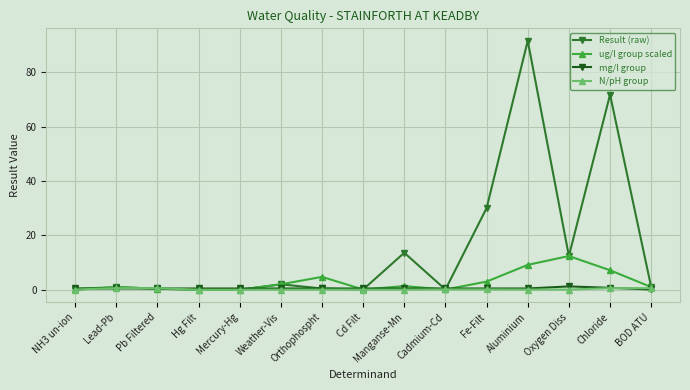

At which category is the sum across all series the highest?

Aluminium